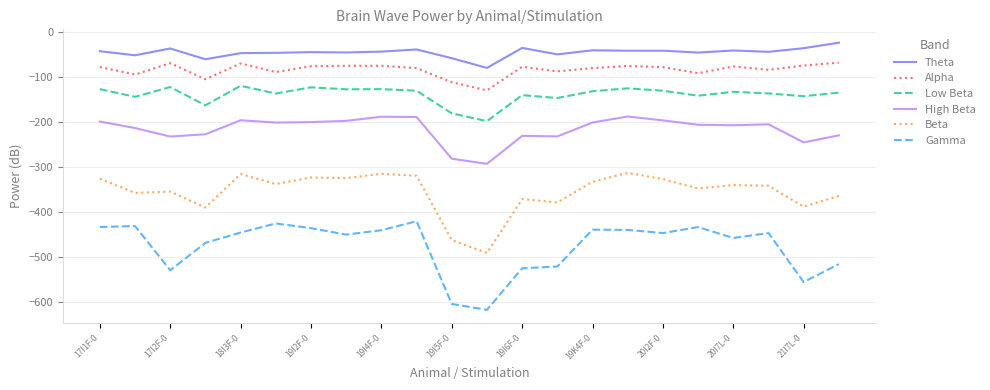

Which series has the widest spread of values?

Gamma